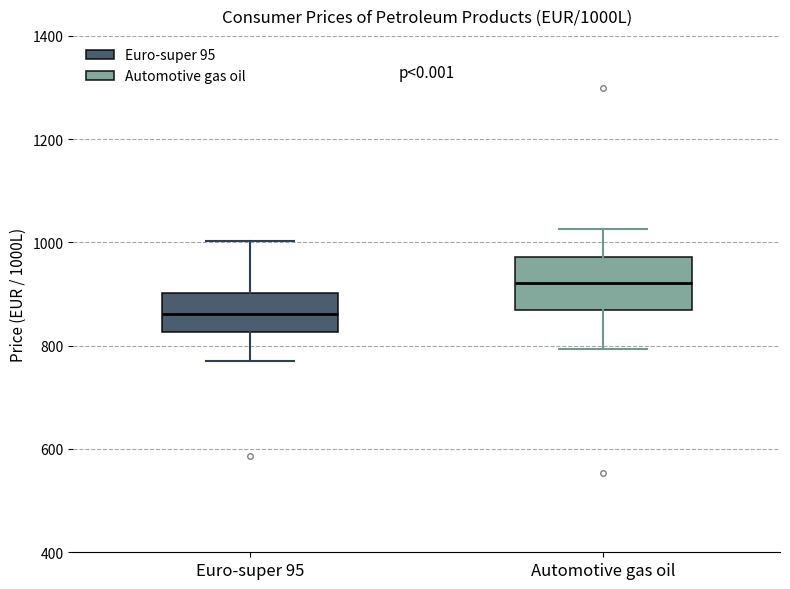

Where does the lower whisker of the box for Euro-super 95 end on the y-axis? The values are not printed on the chart, so give them approximately, as read against the axis.

780